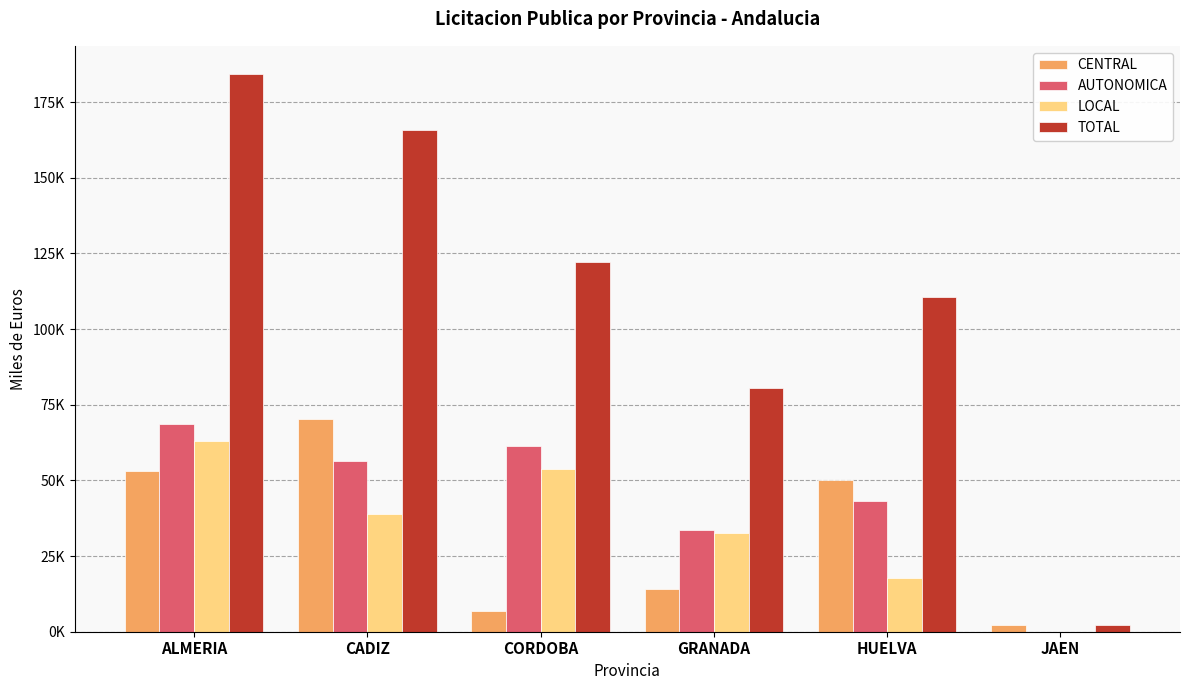

Which series has the largest total across all categories?

TOTAL